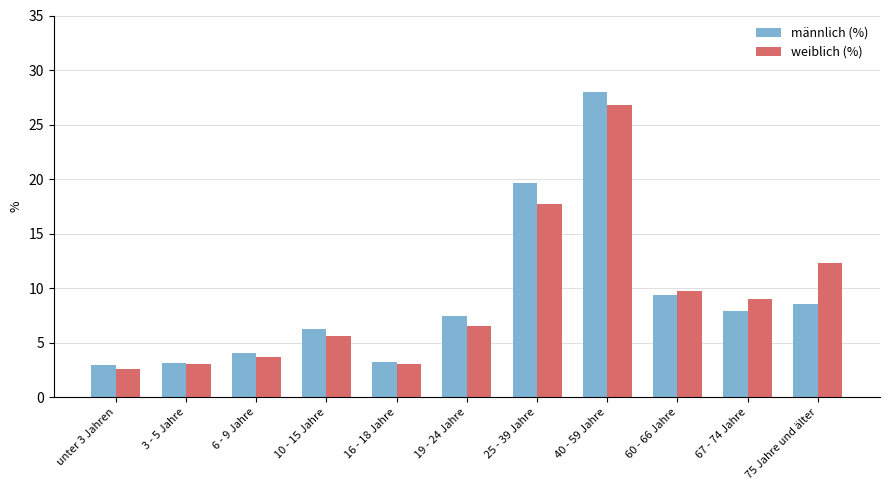

Are the bars grouped side by side (vs. stacked)?

Yes